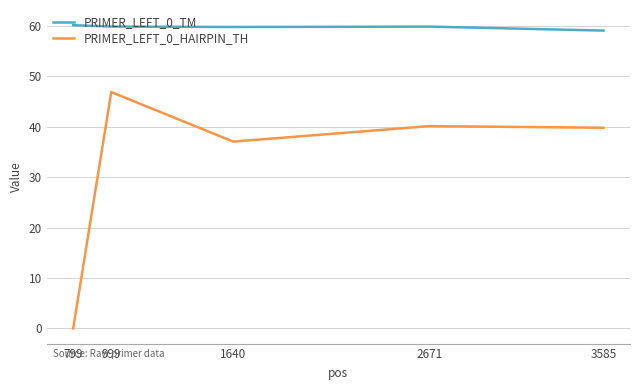

How many positive values does the PRIMER_LEFT_0_HAIRPIN_TH series have?

4